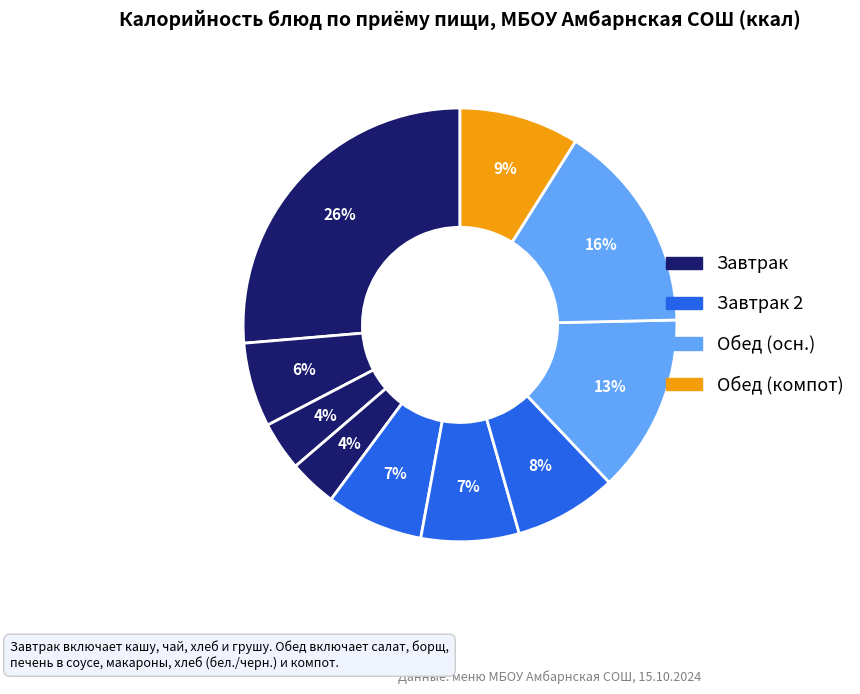

Rank the categories by value from highest to lowest.

каша пшеничная молочная, макароны отварные, печень в соусе, компот из свежих яблок, Борщ со сметаной, Салат витаминный, сок фруктовый, чай с молоком, хлеб пшеничный (завтрак), груша